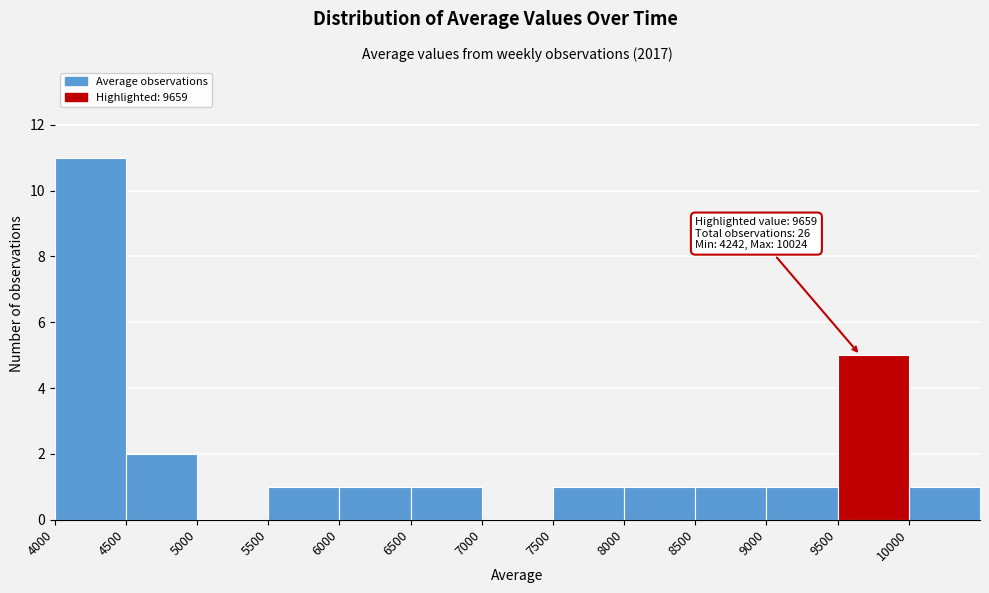

Over which range of the x-axis is the bar tallest?

4000 to 4500